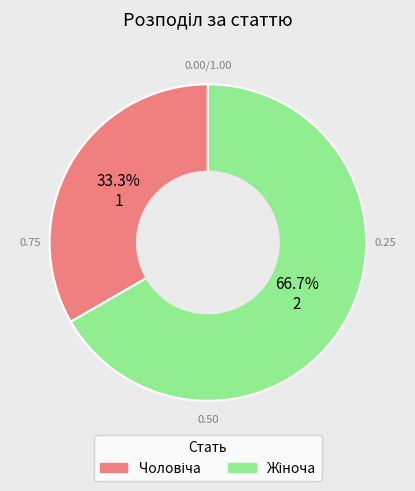

Does any single category account for the majority?

Yes